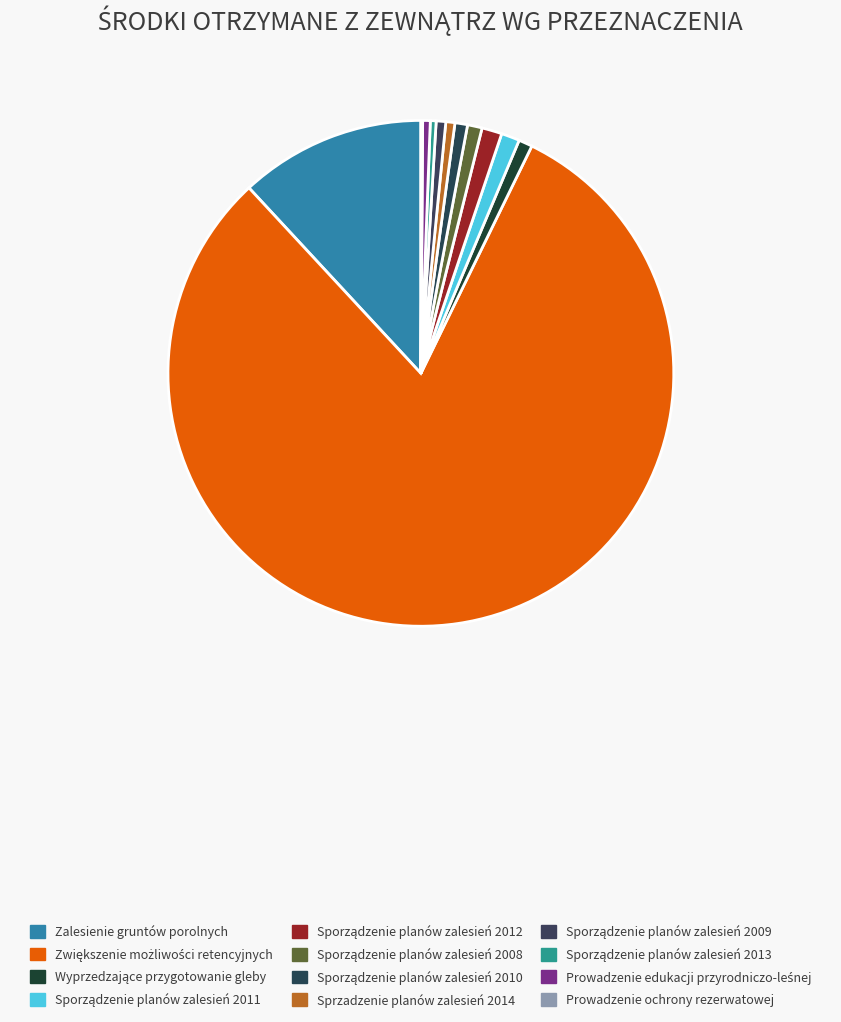

Is it true that Sporządzenie planów zalesień 2011 is 11% of the pie?

False